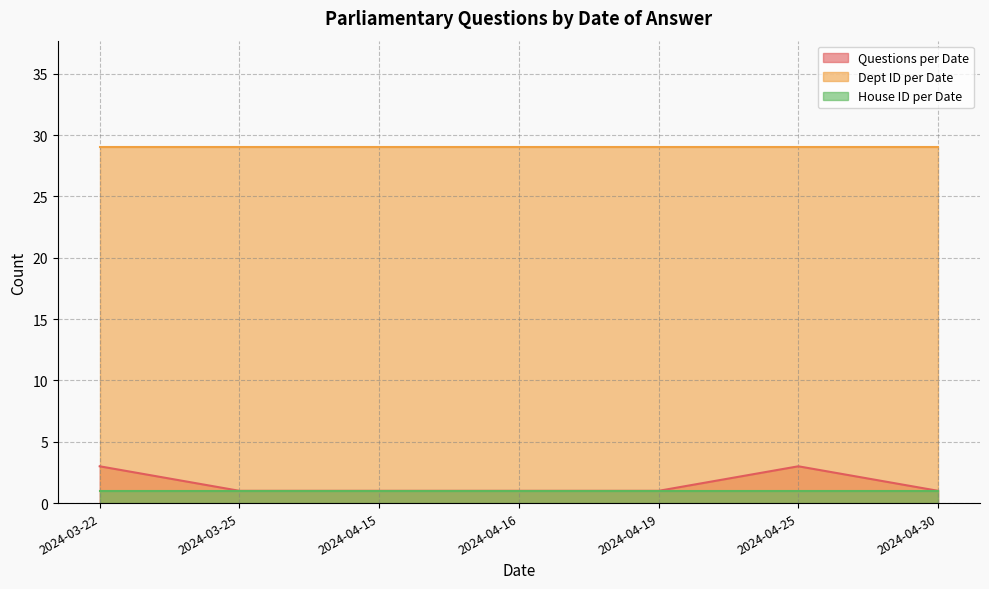

How many data points does each series have?

7